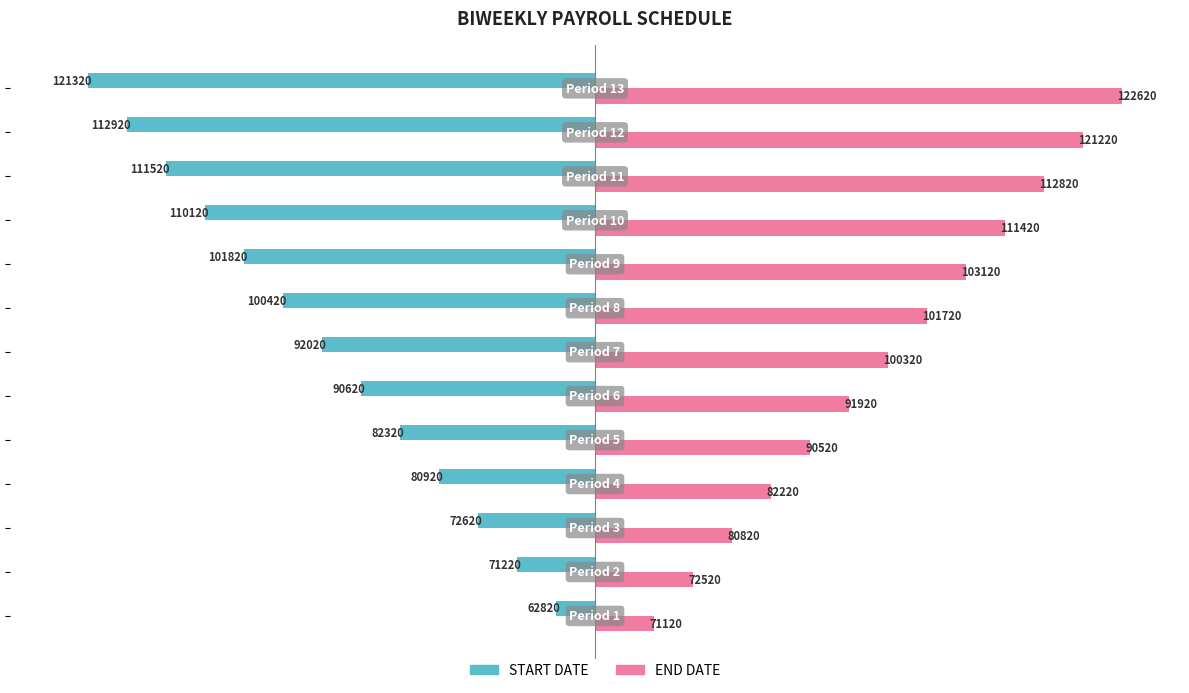

List the series in order of their overall mean, lowest first.

START DATE, END DATE